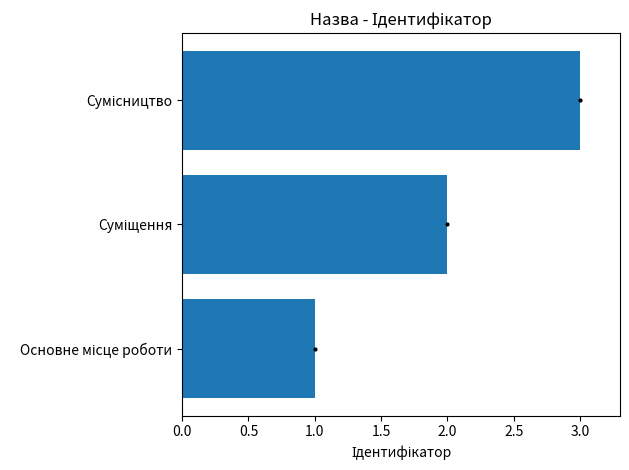

What is the greatest value displayed?

3